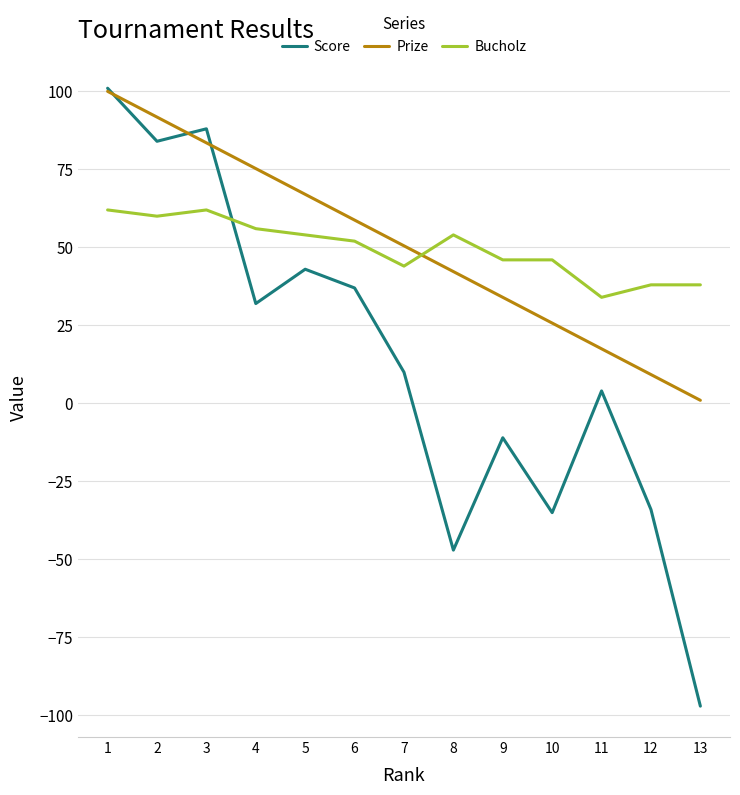

What is the smallest value displayed?

-97.0